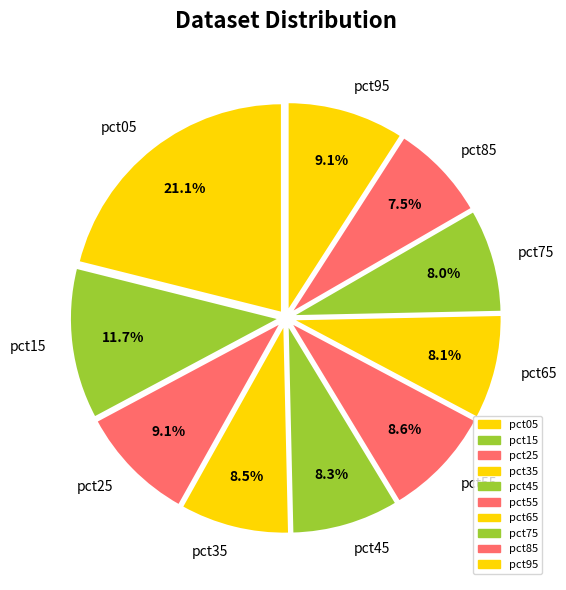

What percentage is NOT represented by pct05?

78.9%